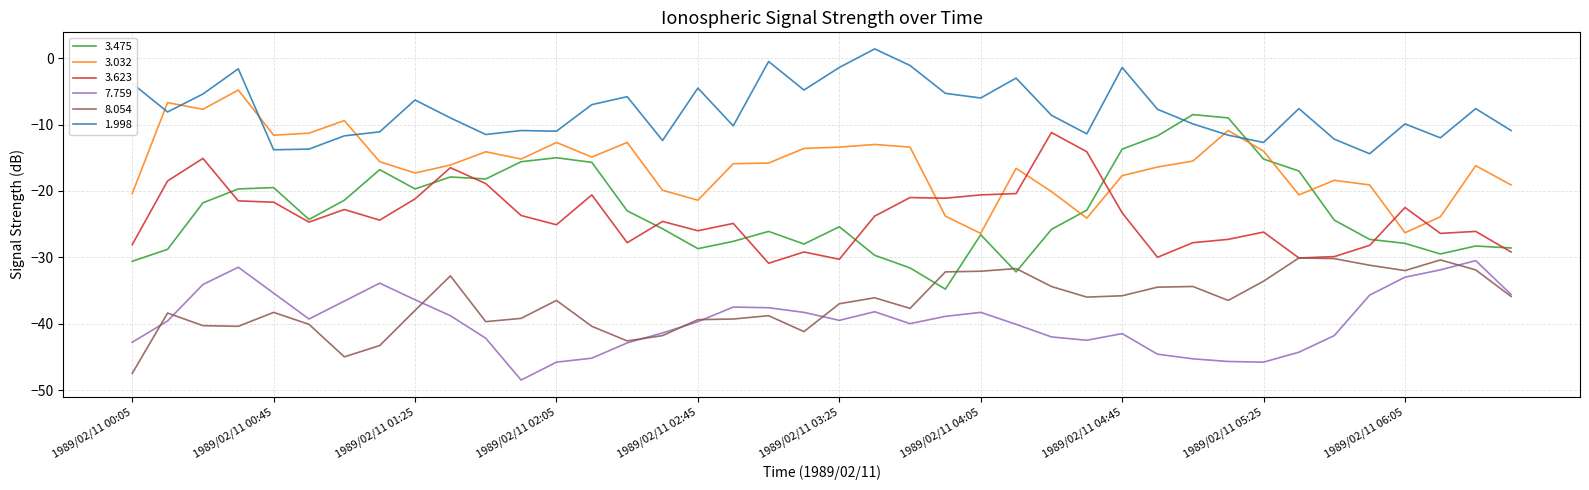

Which series has the largest range (max minus min)?

3.475